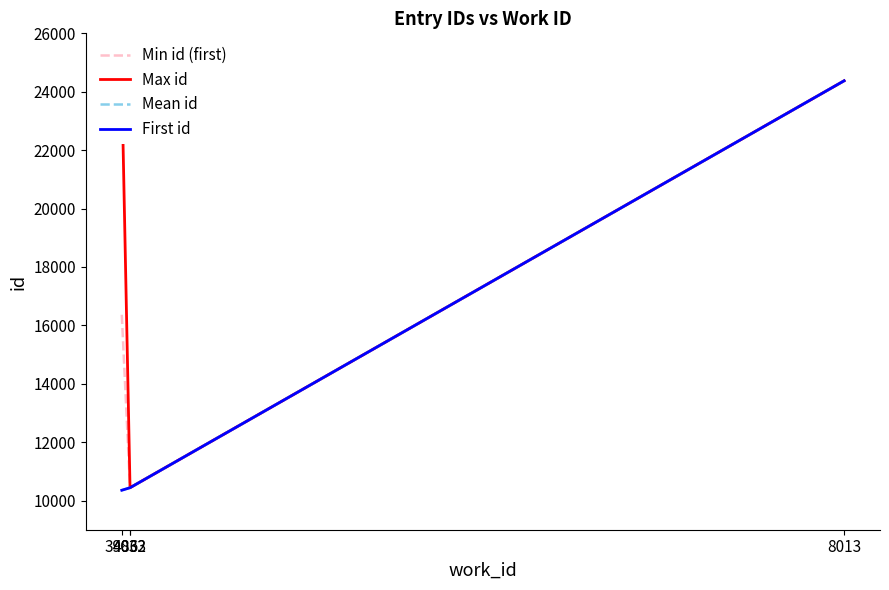

Does the chart display data point markers on the line(s)?

No